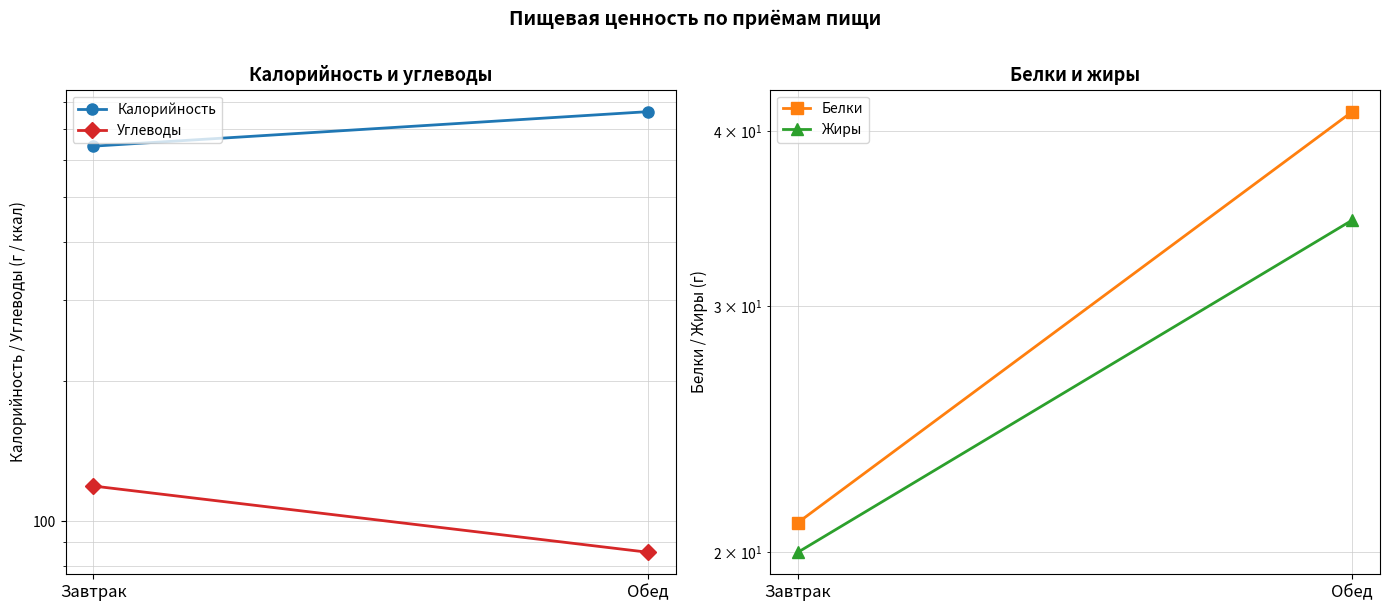

What is the label of the 1st point from the right?

Обед